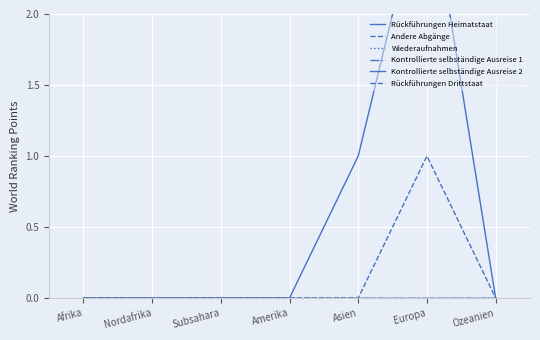

Is the value of Rückführungen Drittstaat at Asien greater than the value of Kontrollierte selbständige Ausreise 1 at Nordafrika?

No